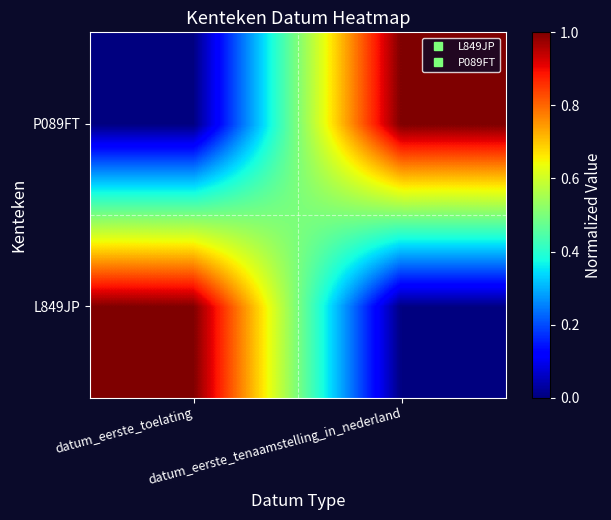

List the series in order of their peak value, highest first.

L849JP, P089FT